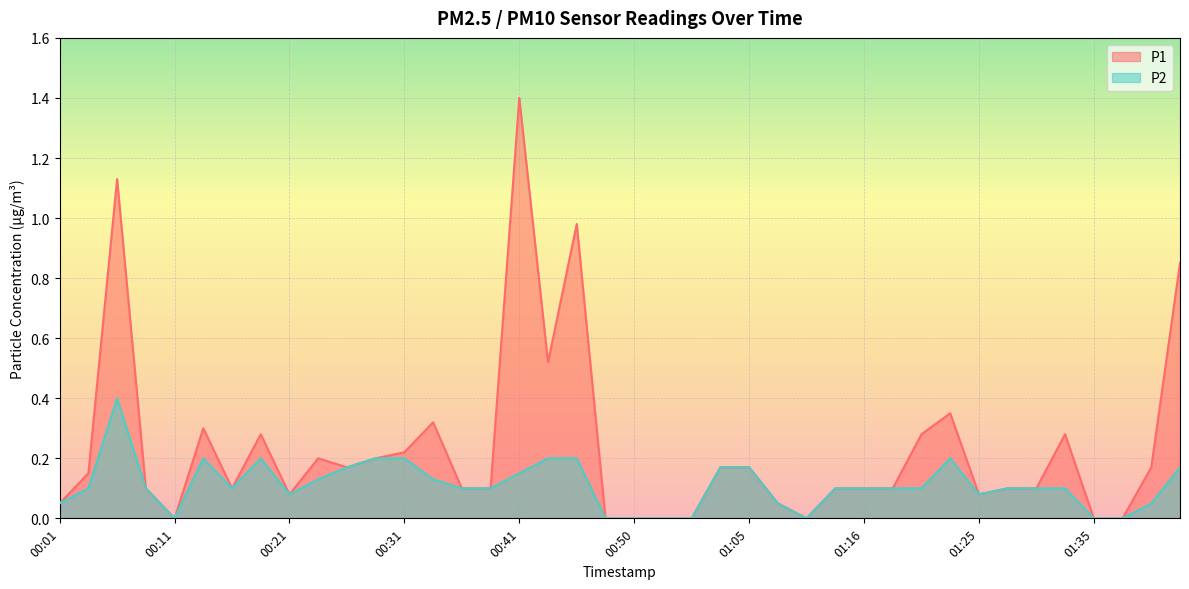

At which category does P2 reach its first local valley?

00:11